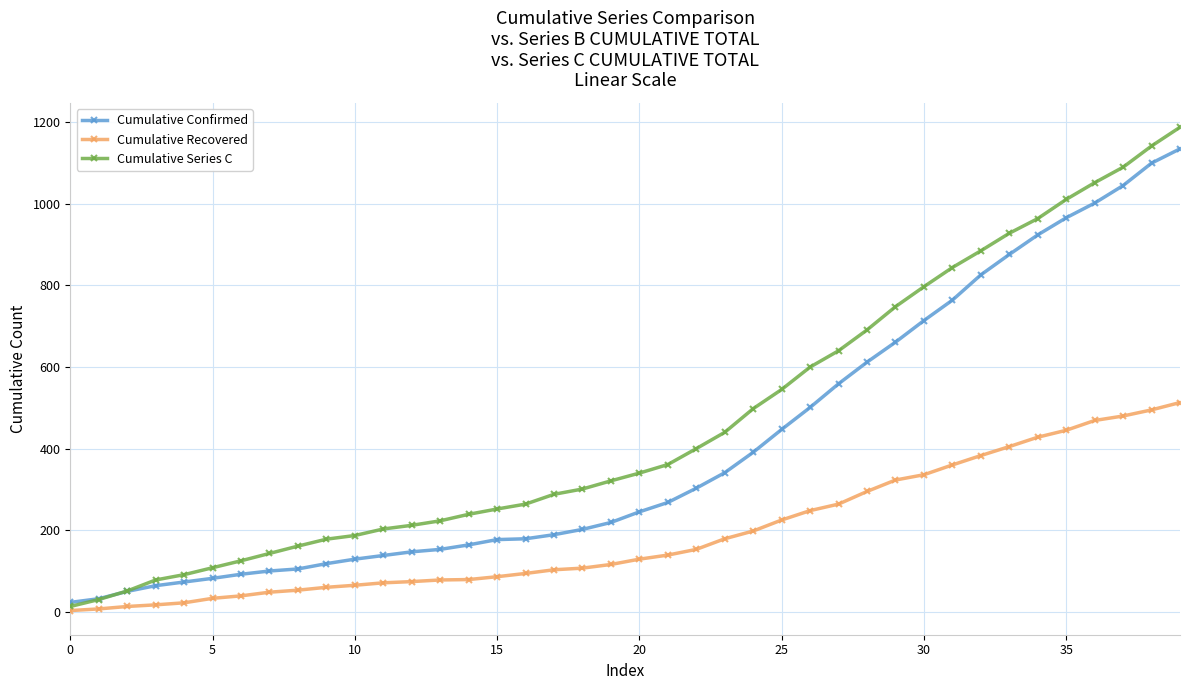

Which series has the largest total across all categories?

Cumulative Series C